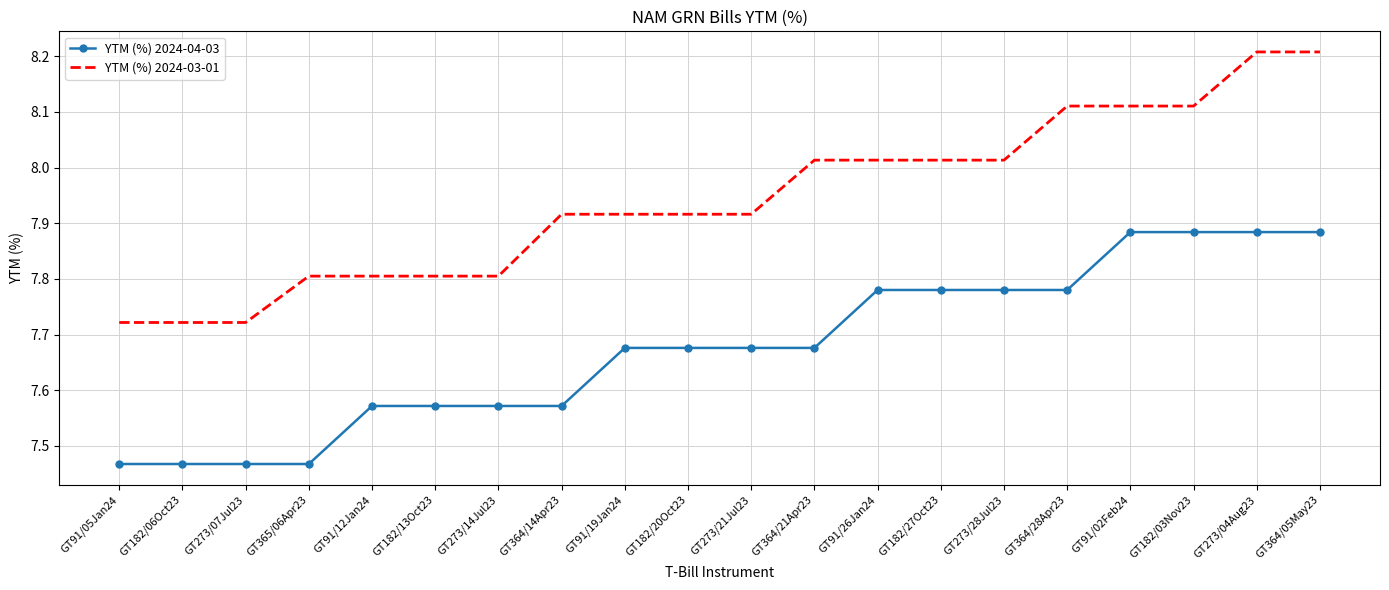

What is the difference between the highest and lowest values at GT182/13Oct23?

0.2